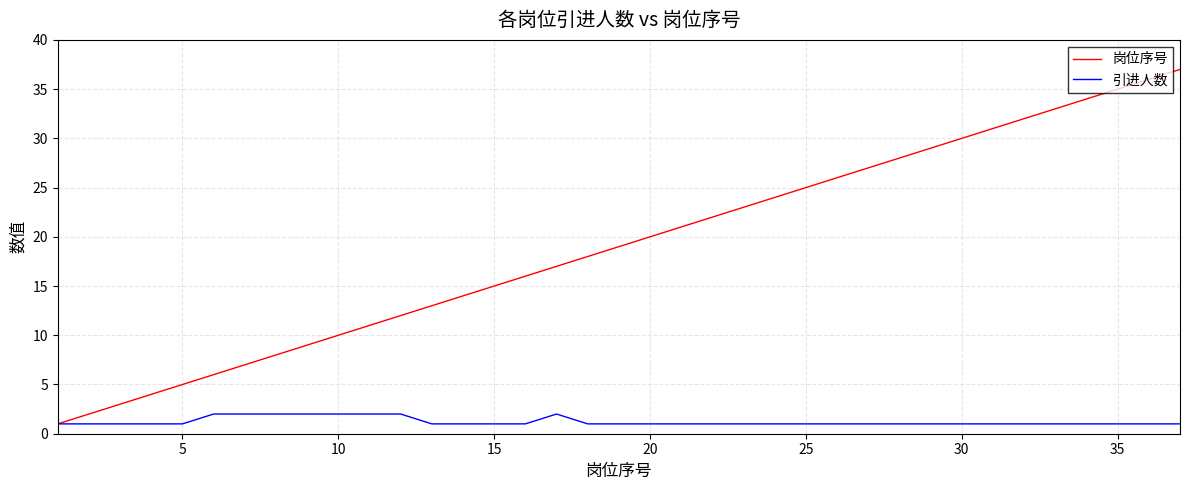

Which series has the largest total across all categories?

岗位序号